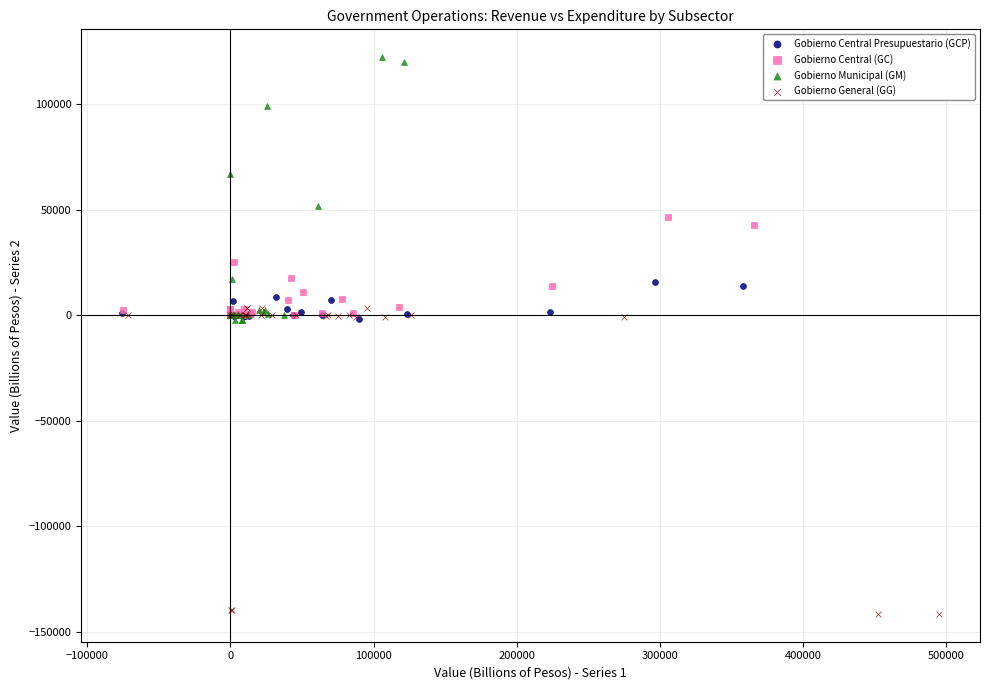

Which series reaches the maximum Y coordinate?

Gobierno Municipal (GM)